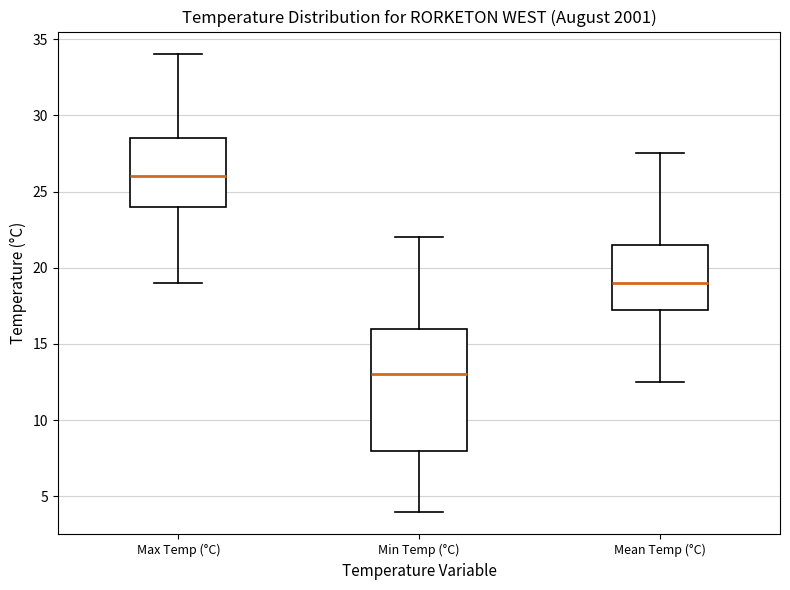

Which box has the lowest median line?

Min Temp (°C)